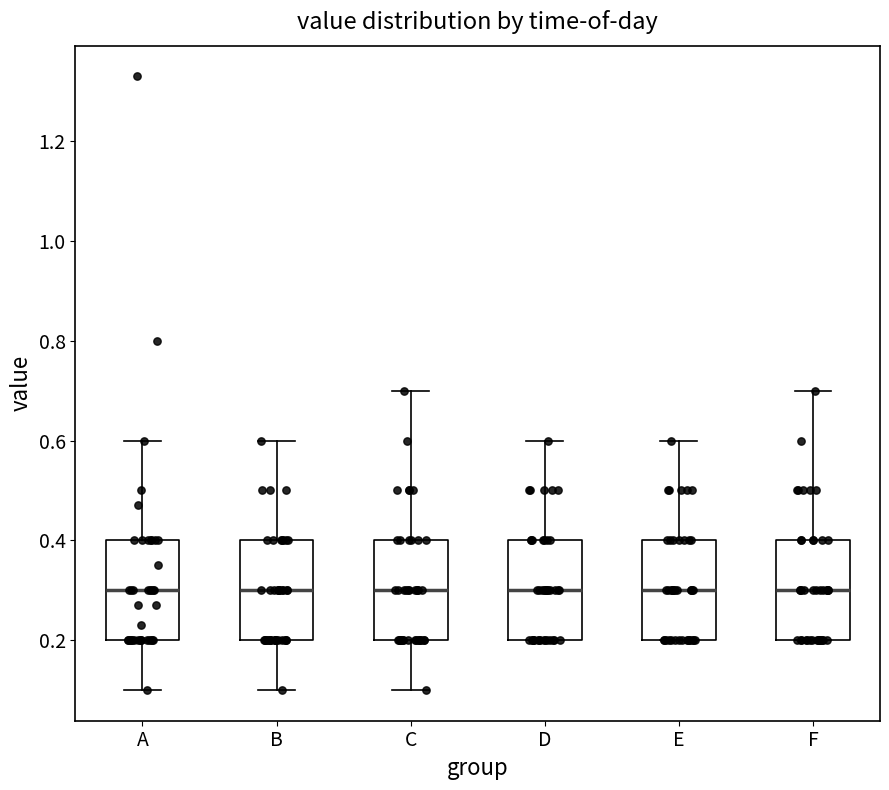

Where is the upper edge of the box for E on the y-axis? The values are not printed on the chart, so give them approximately, as read against the axis.

0.4